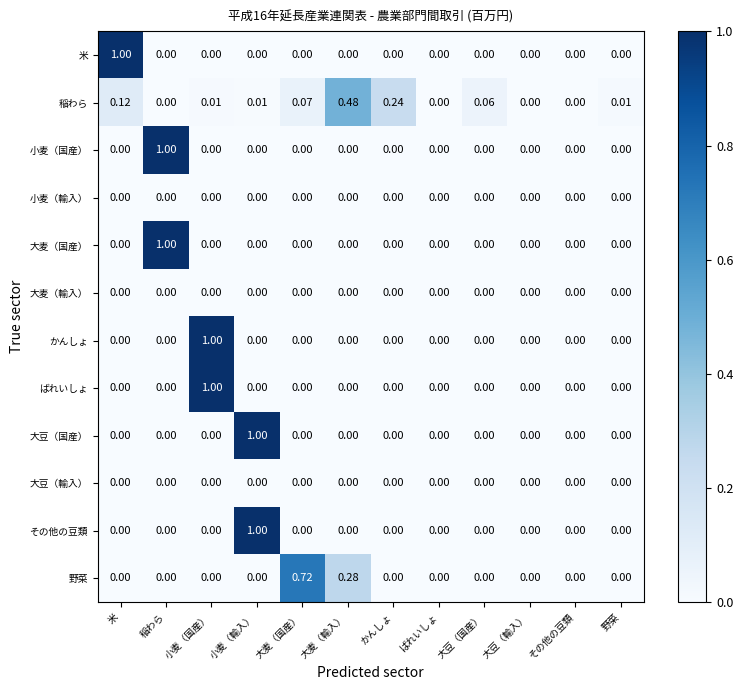

Is the value of 小麦（国産） at 稲わら greater than the value of 大豆（国産） at かんしょ?

Yes